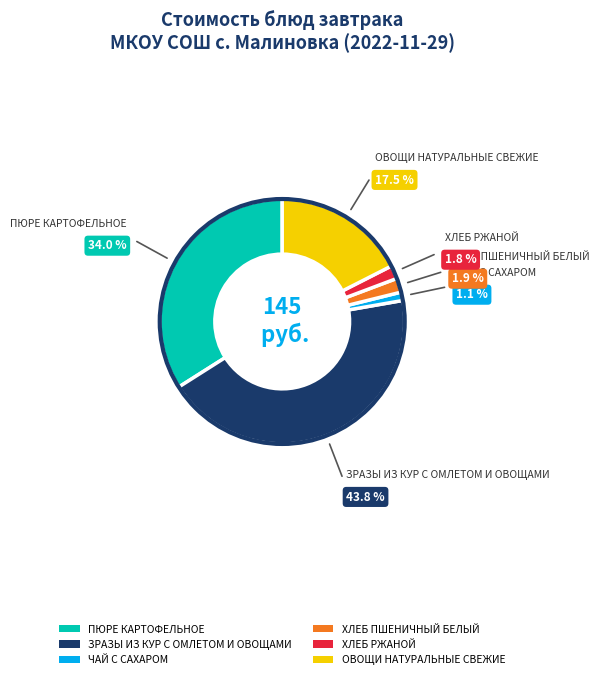

Is the sum of ХЛЕБ ПШЕНИЧНЫЙ БЕЛЫЙ and ЧАЙ С САХАРОМ greater than half?

No